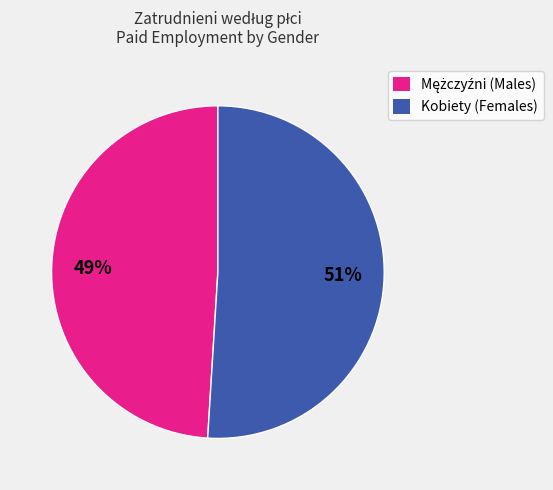

To the nearest percent, what is the difference between the largest and smallest slice percentages?

2%